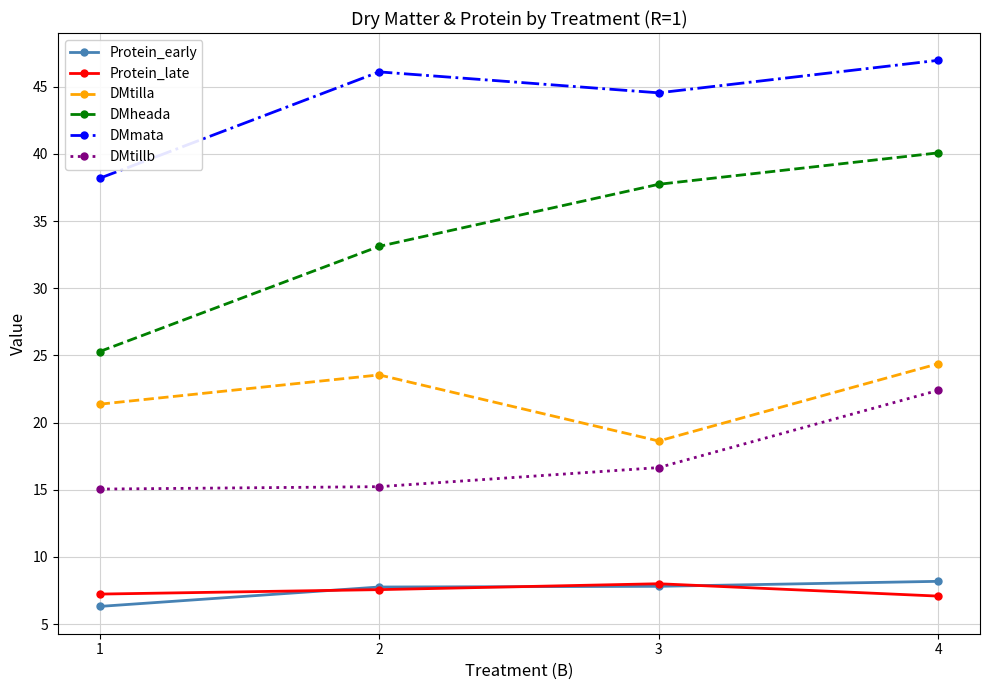

True or false: DMtillb and DMmata intersect in this chart.

False